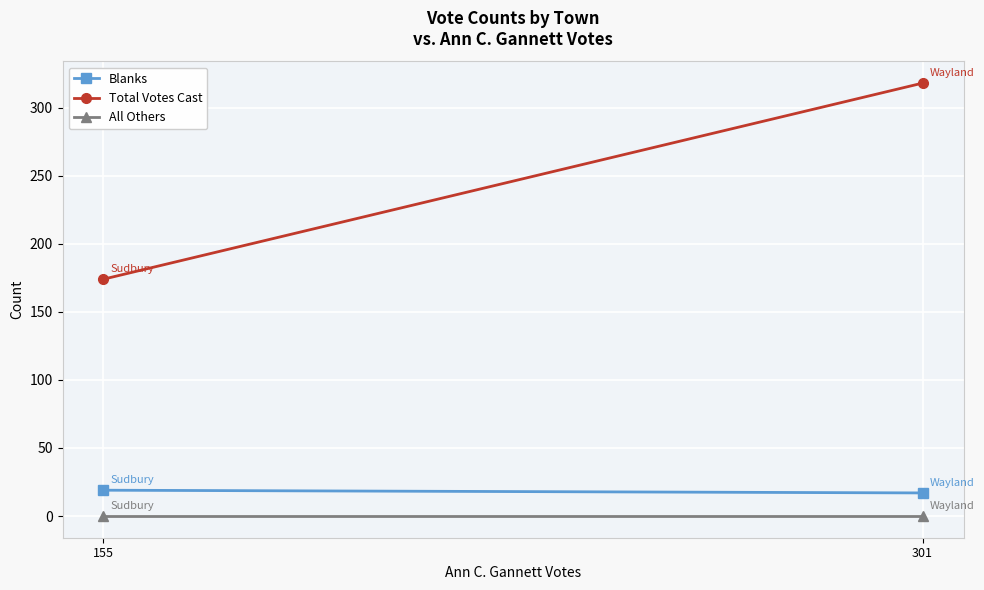

Which series changed the most between 155 and 301?

Total Votes Cast